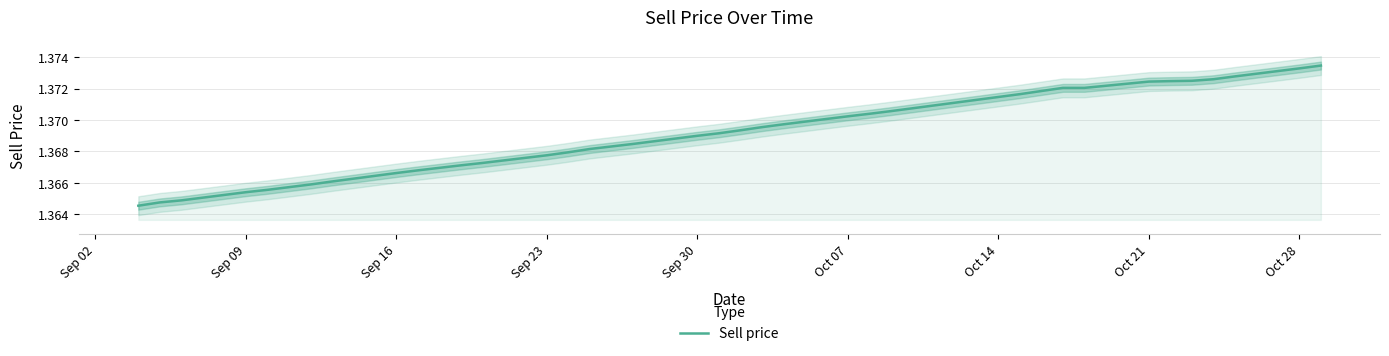

What is the value of the 34th point from the left?

1.4